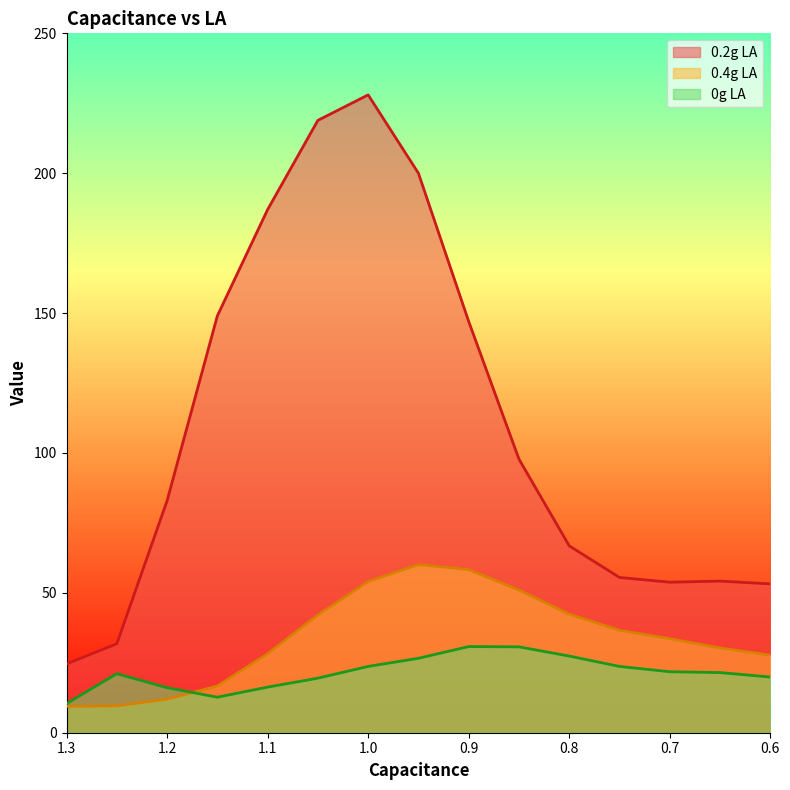

The value of 0.2g LA at 1.05 is 77.3. True or false?

False